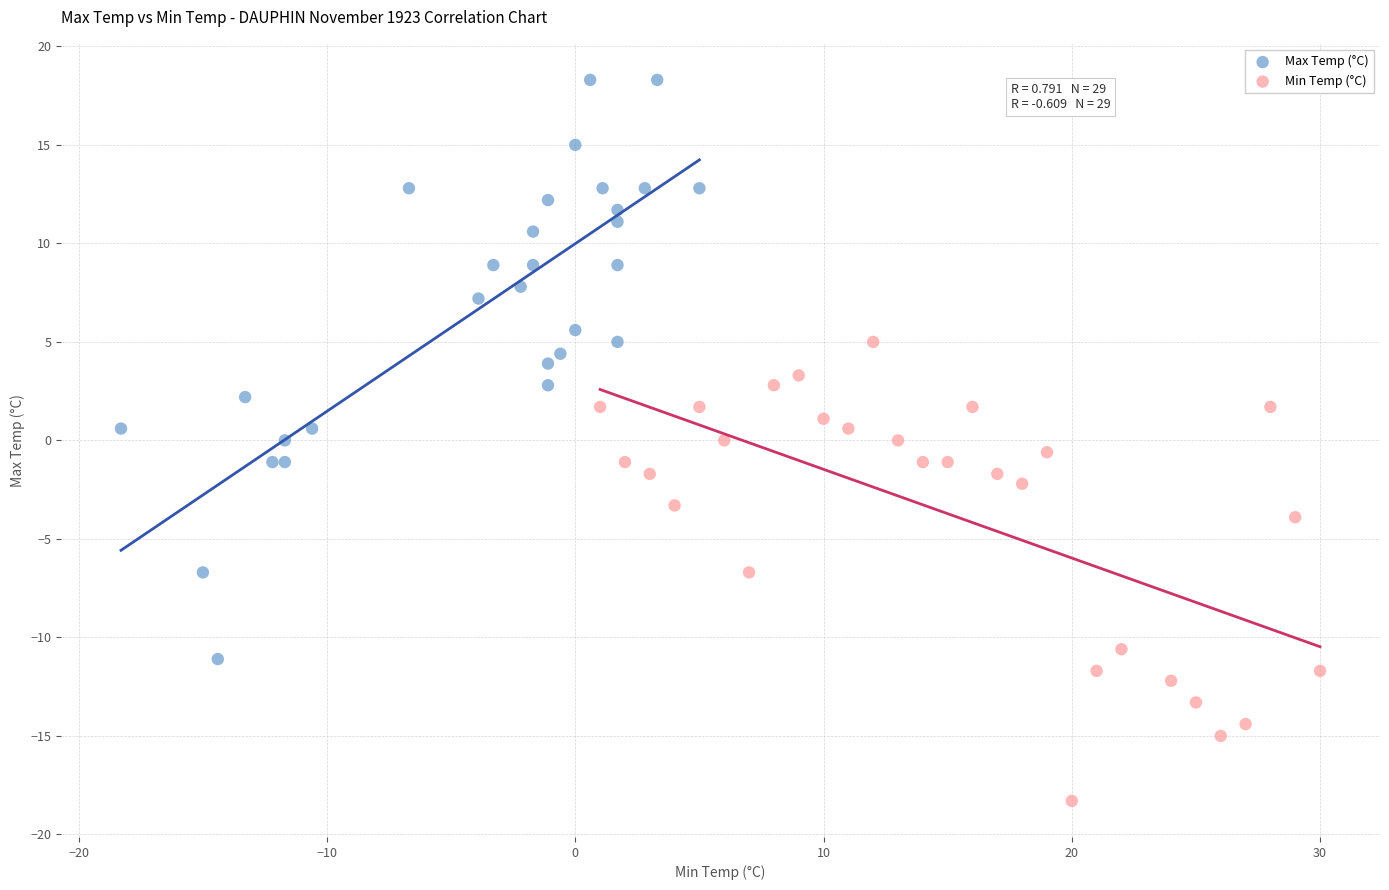

Which series contains the lowest Y value?

Min Temp (°C)